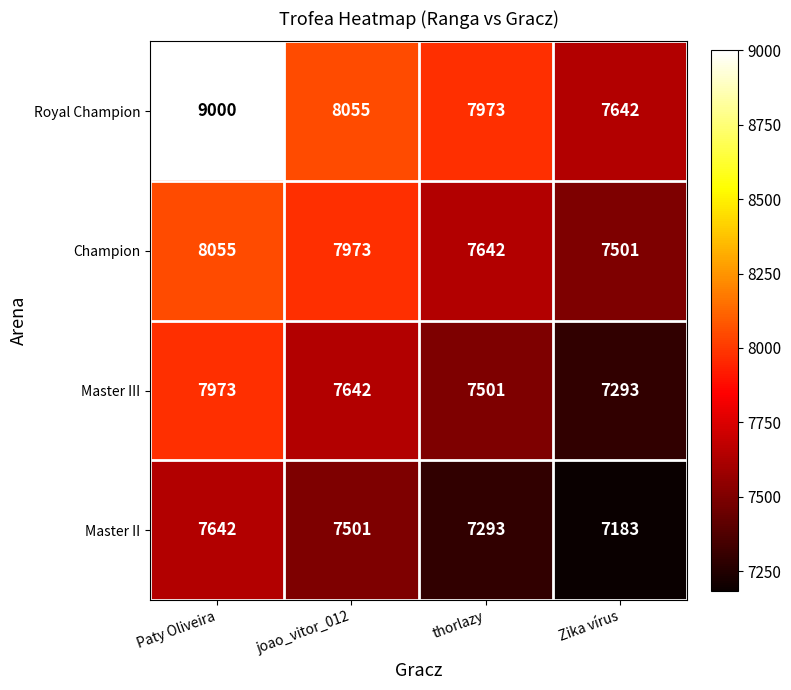

What is the difference between the highest and lowest values at thorlazy?

680